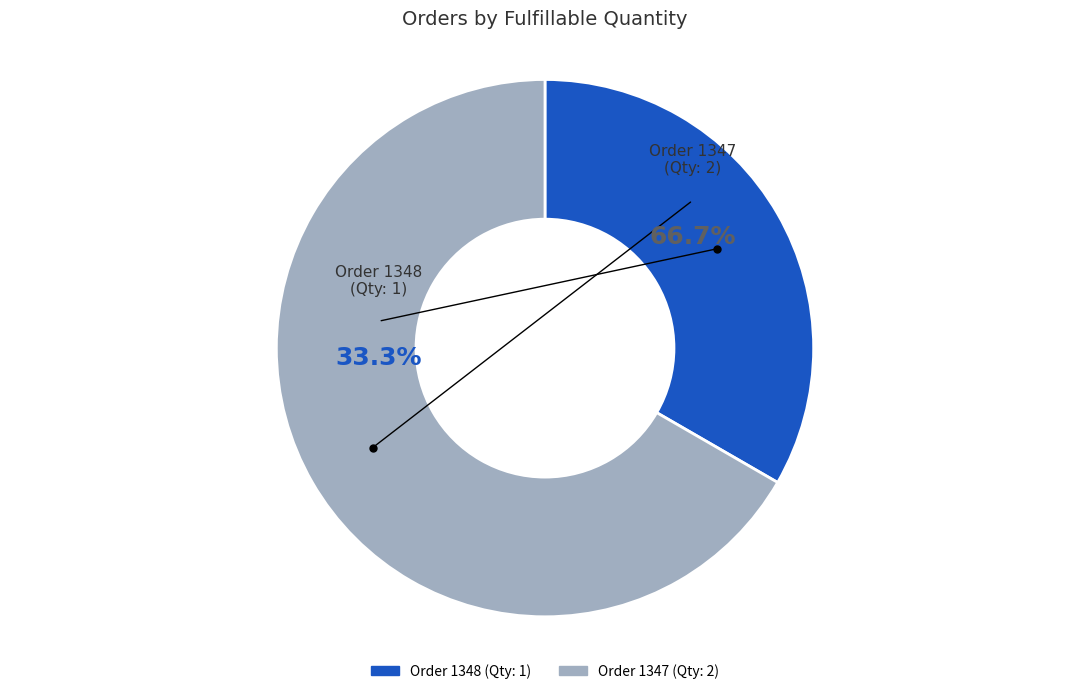

Which slice is the smallest?

Order 1348